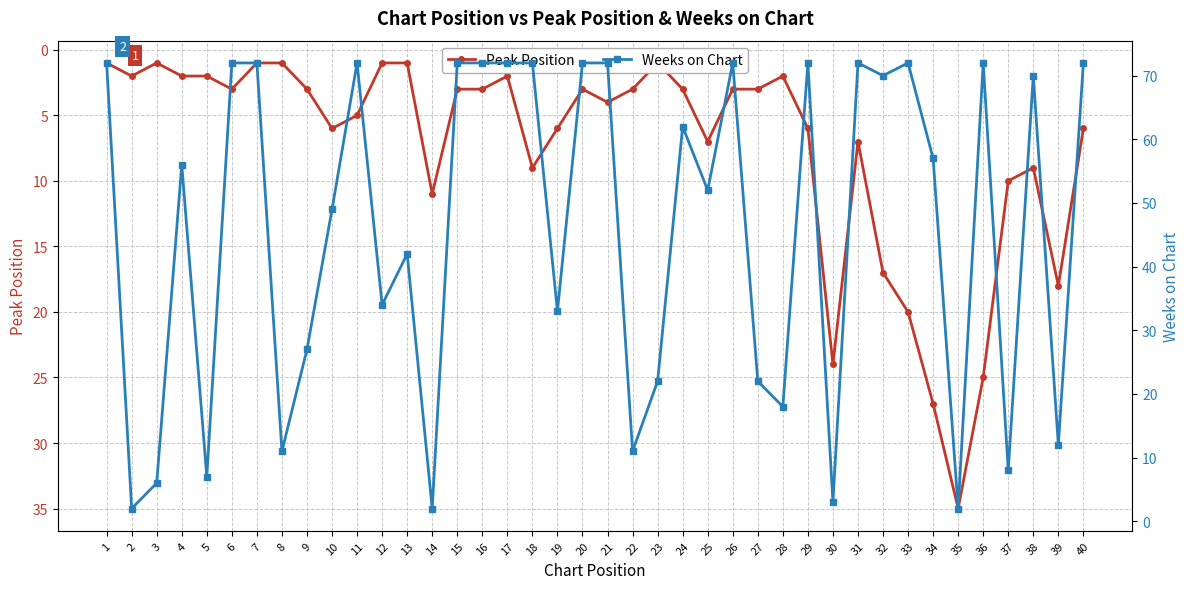

What is the value of the Peak Position point at the 13th from the left?

1